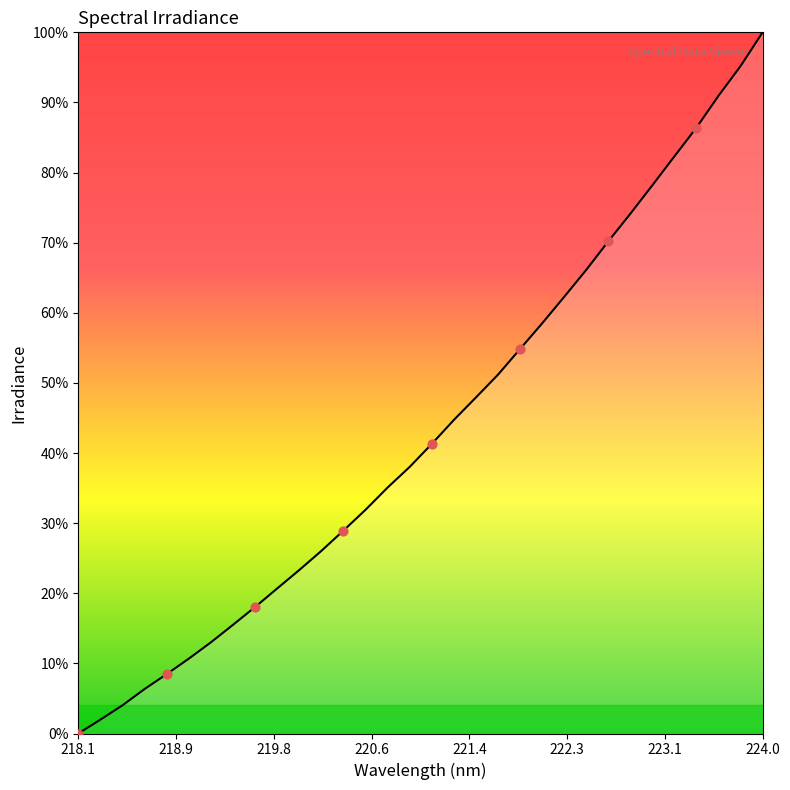

What is the maximum value shown in the chart?

100.0